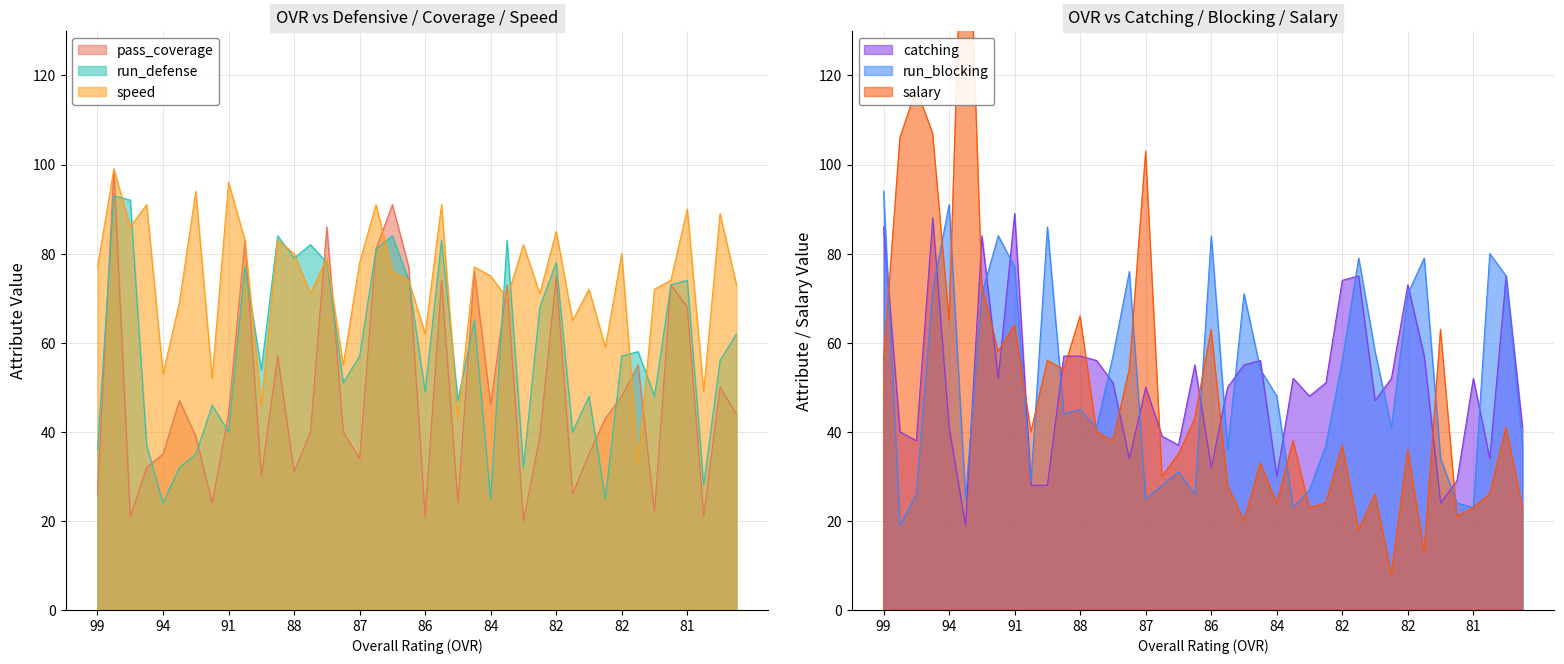

Where is the first local minimum for run_blocking?

98